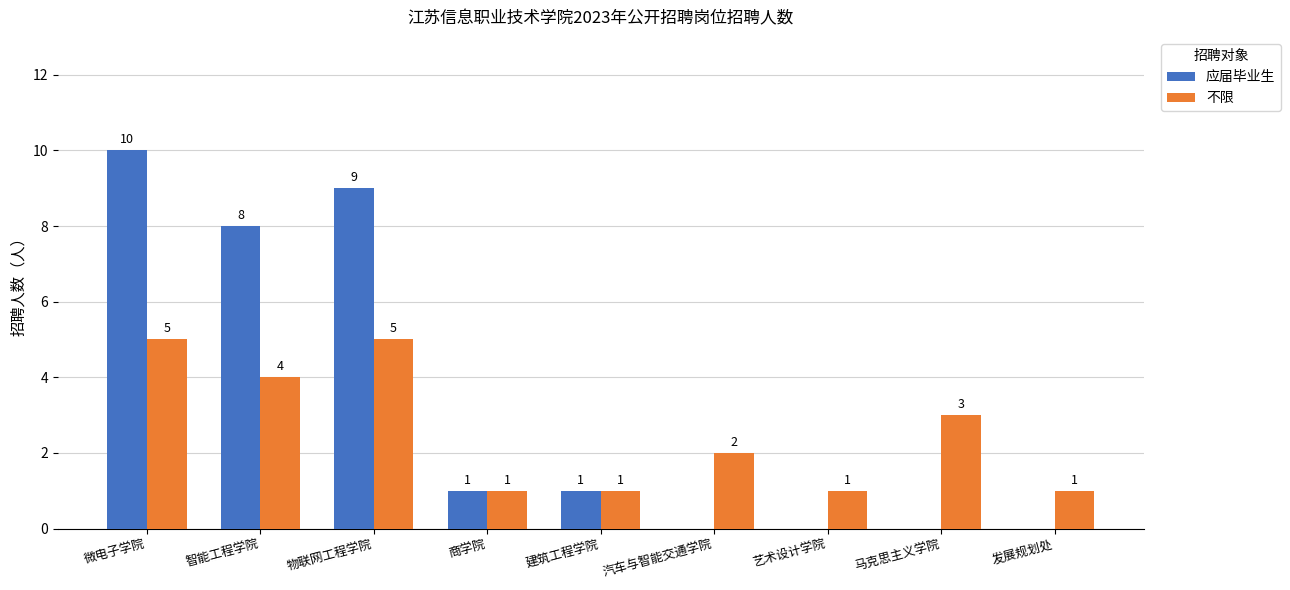

At which label is 不限 closest to 3?

马克思主义学院